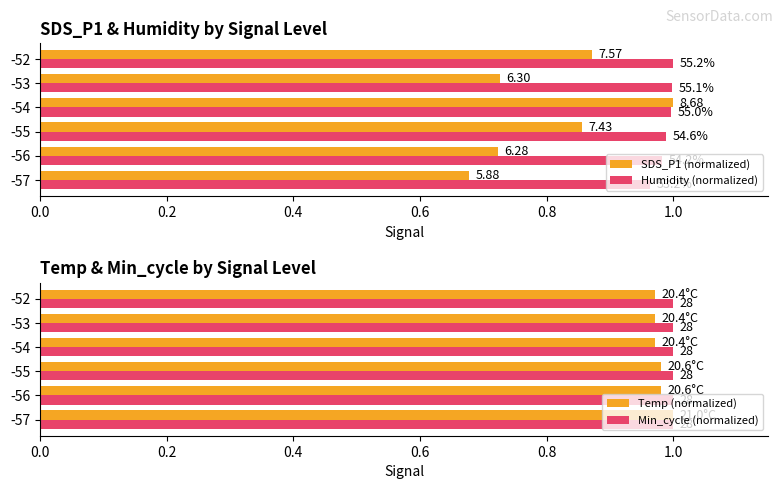

True or false: Humidity (normalized) has a value of 0.5 at -56.

False